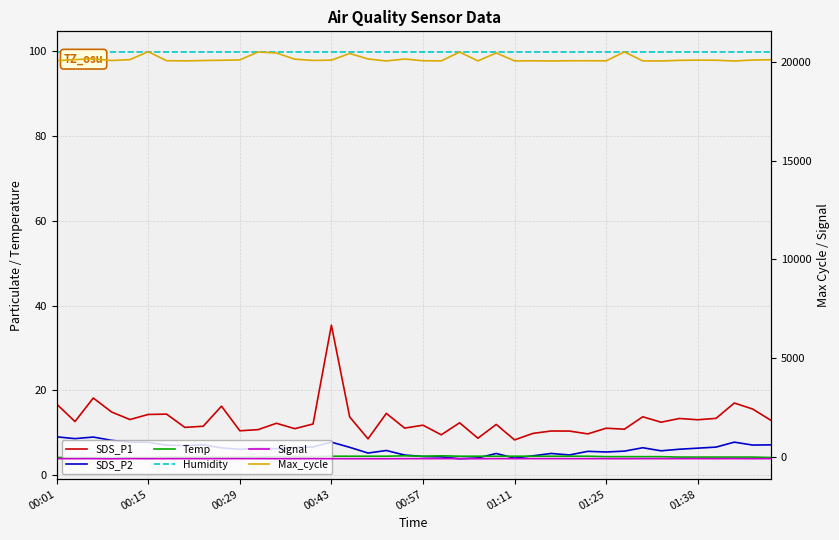

What is the total value across all series at 32?

20093.6